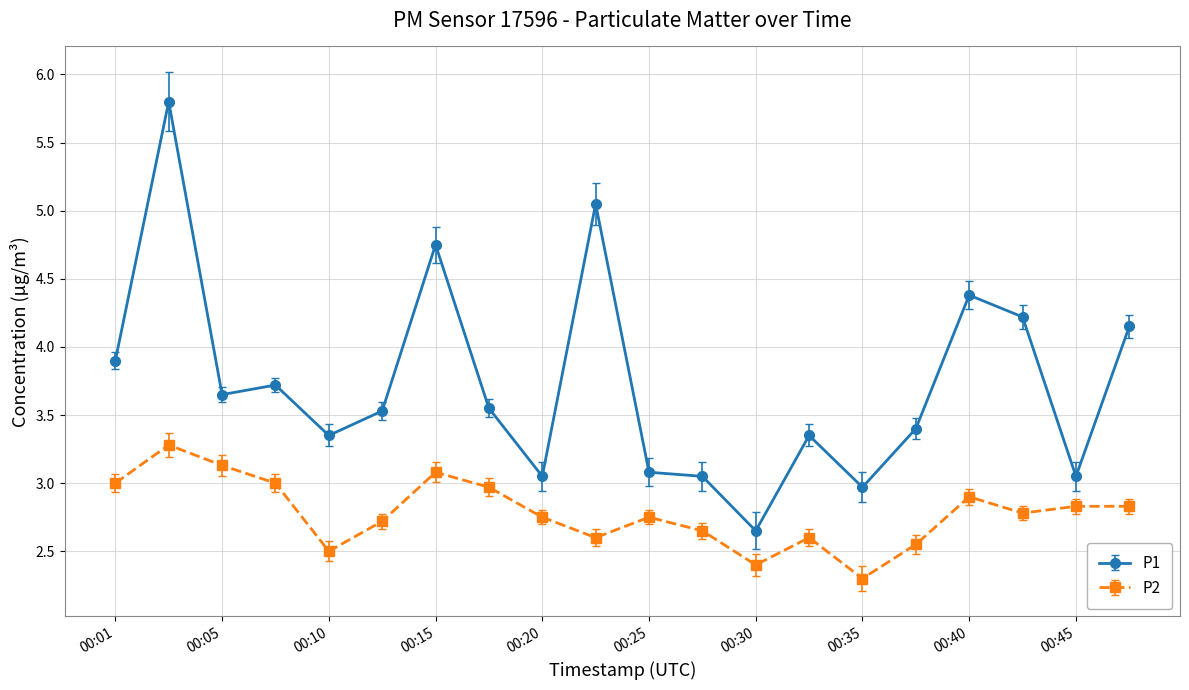

True or false: P2 and P1 cross at least once.

False